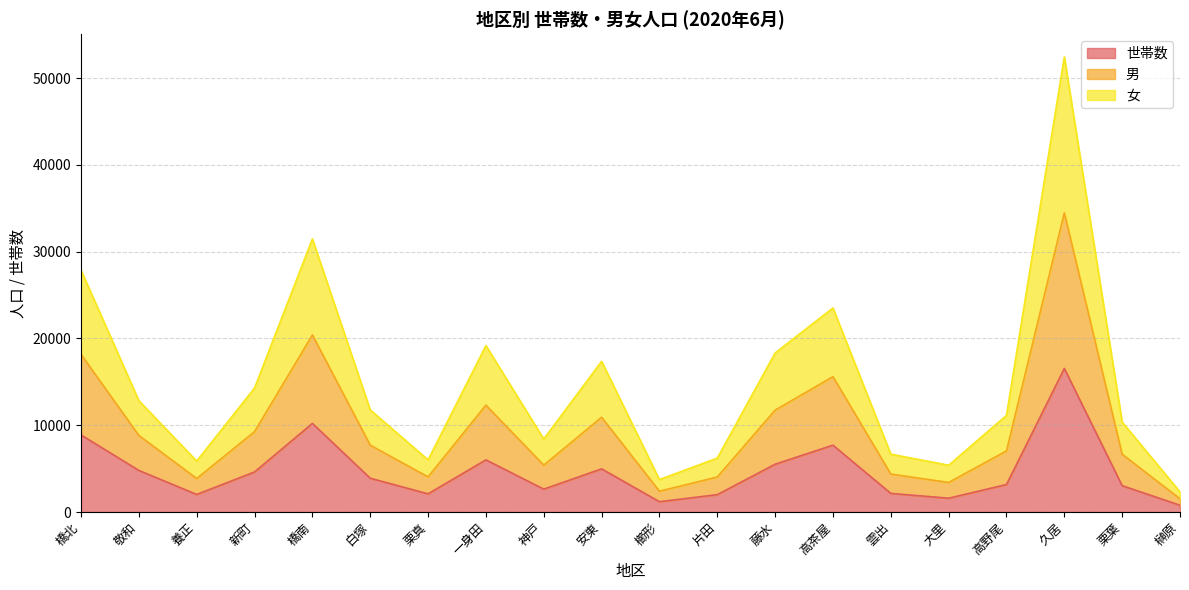

At how many categories does at least one series exceed 12190?

9